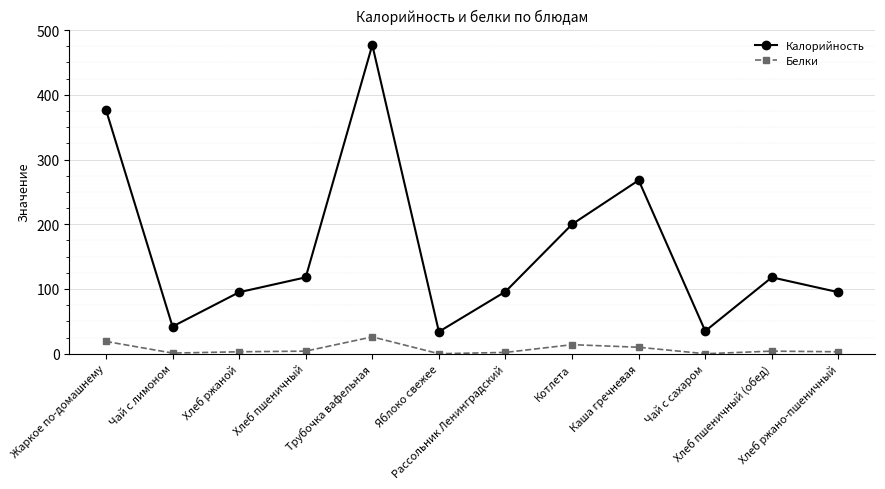

Is this an area chart (filled region under the line)?

No